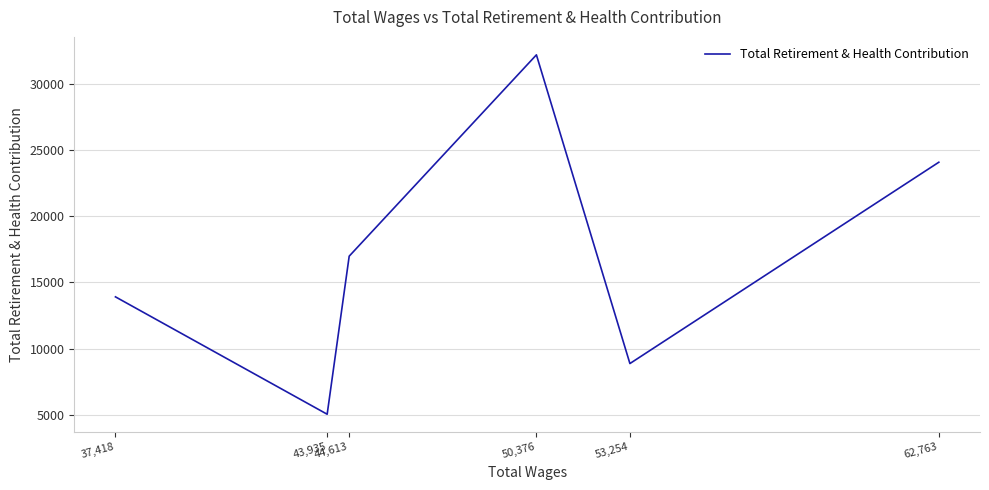

Read the value at 43,935.

5036